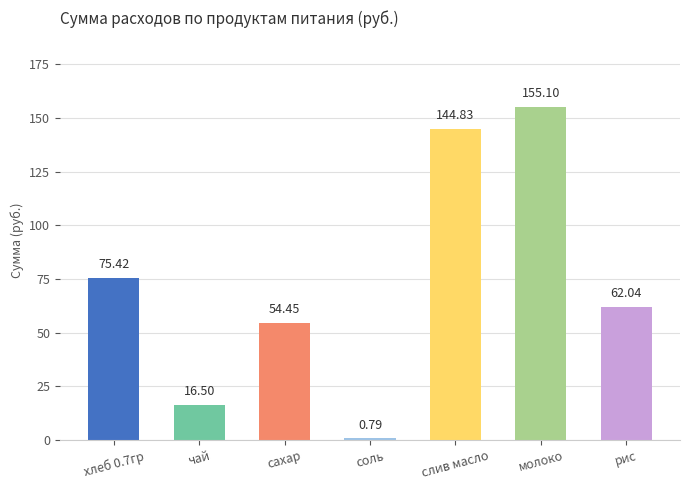

What is the sum of the values at слив масло and молоко?

299.9